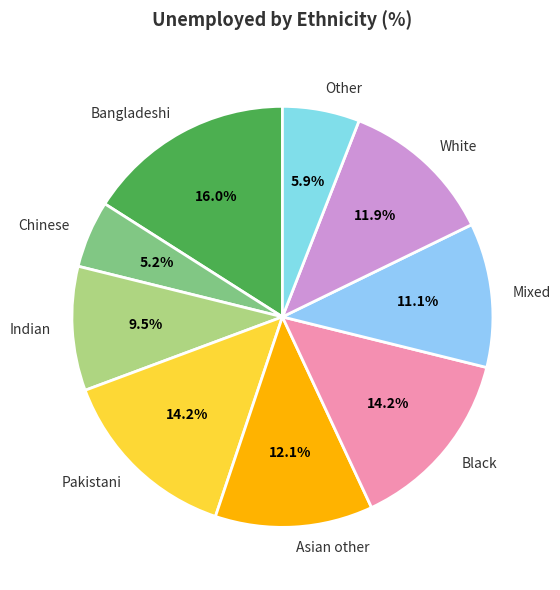

What percentage do Asian other and Mixed together represent?

23.2%